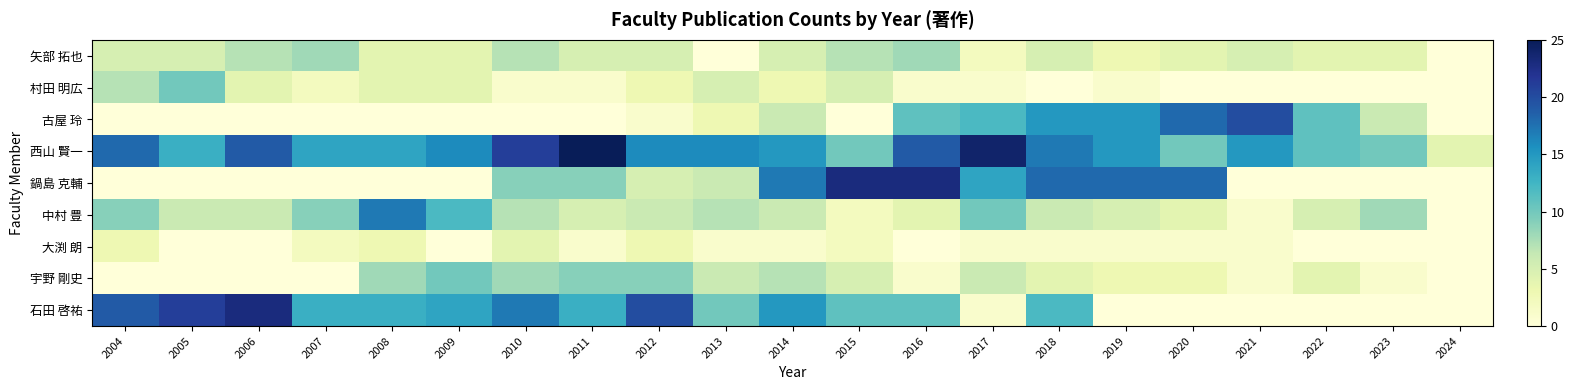

At which category does the chart reach its minimum across all series?

2019